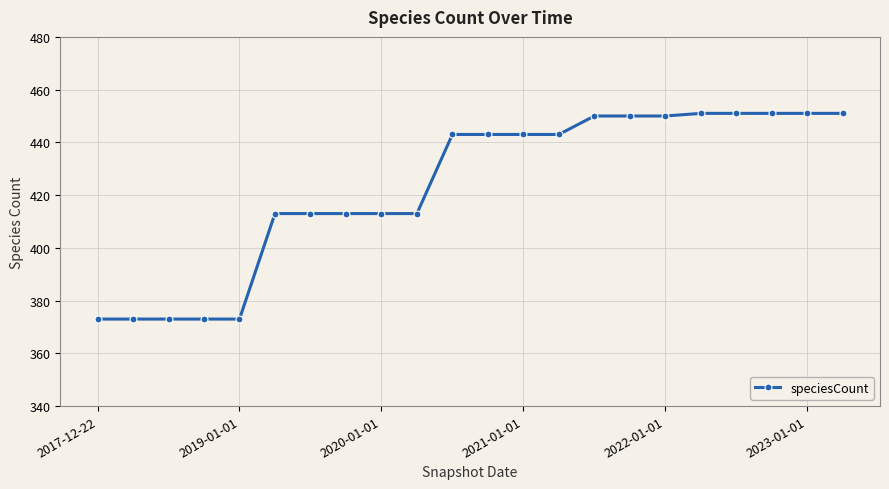

What is the value of the 15th point from the left?

450